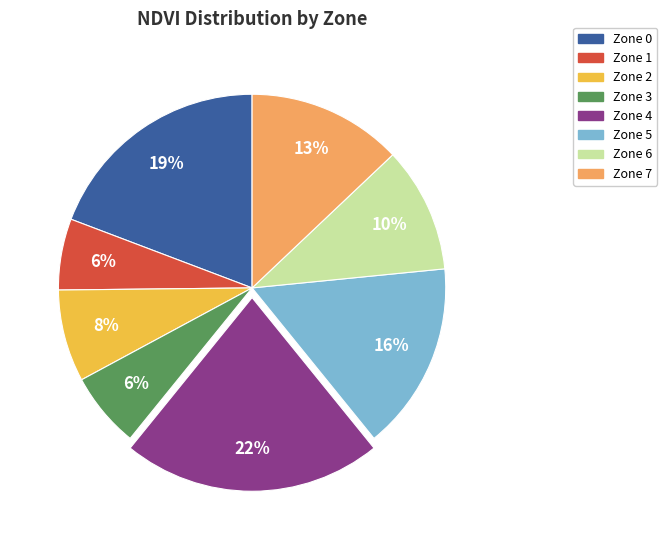

Count the number of slices in the pie.

8